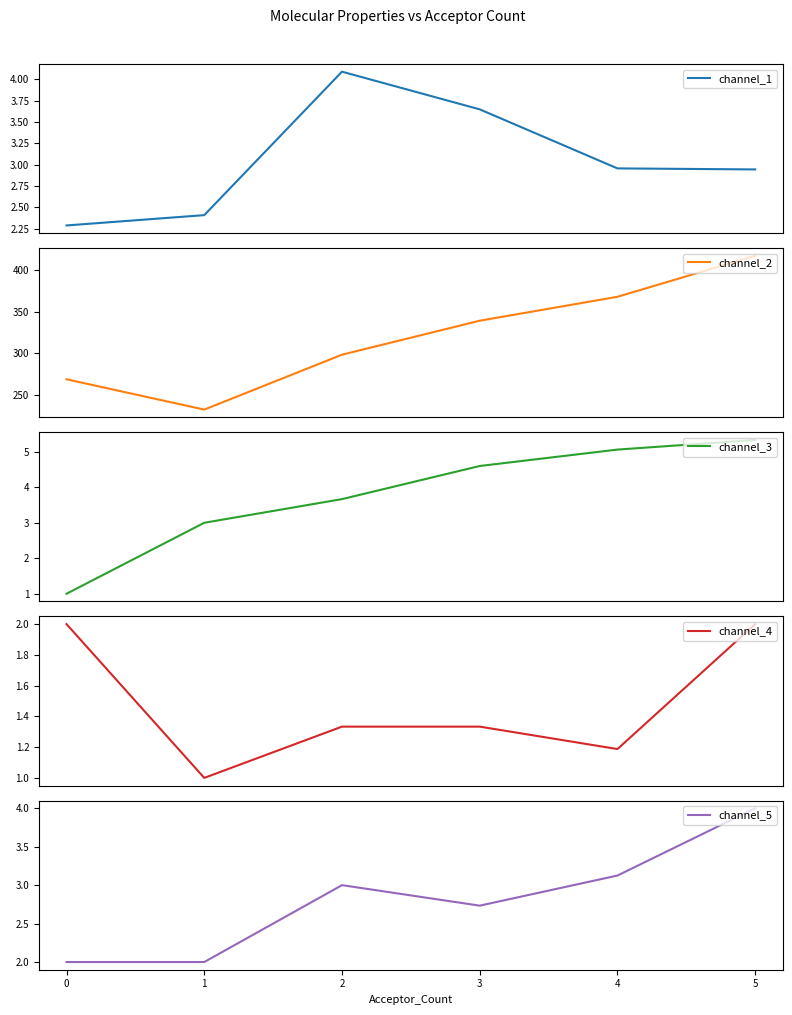

How many times do channel_5 and channel_3 cross each other?

1